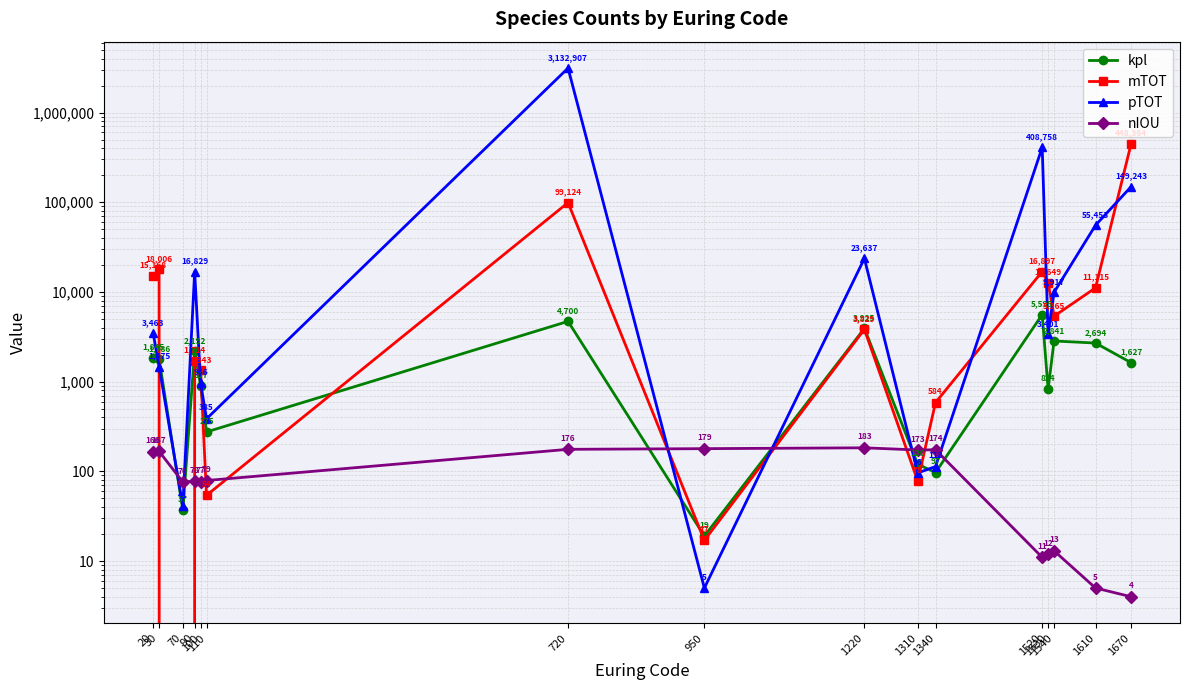

Where does the nIOU series first go above 79?

20